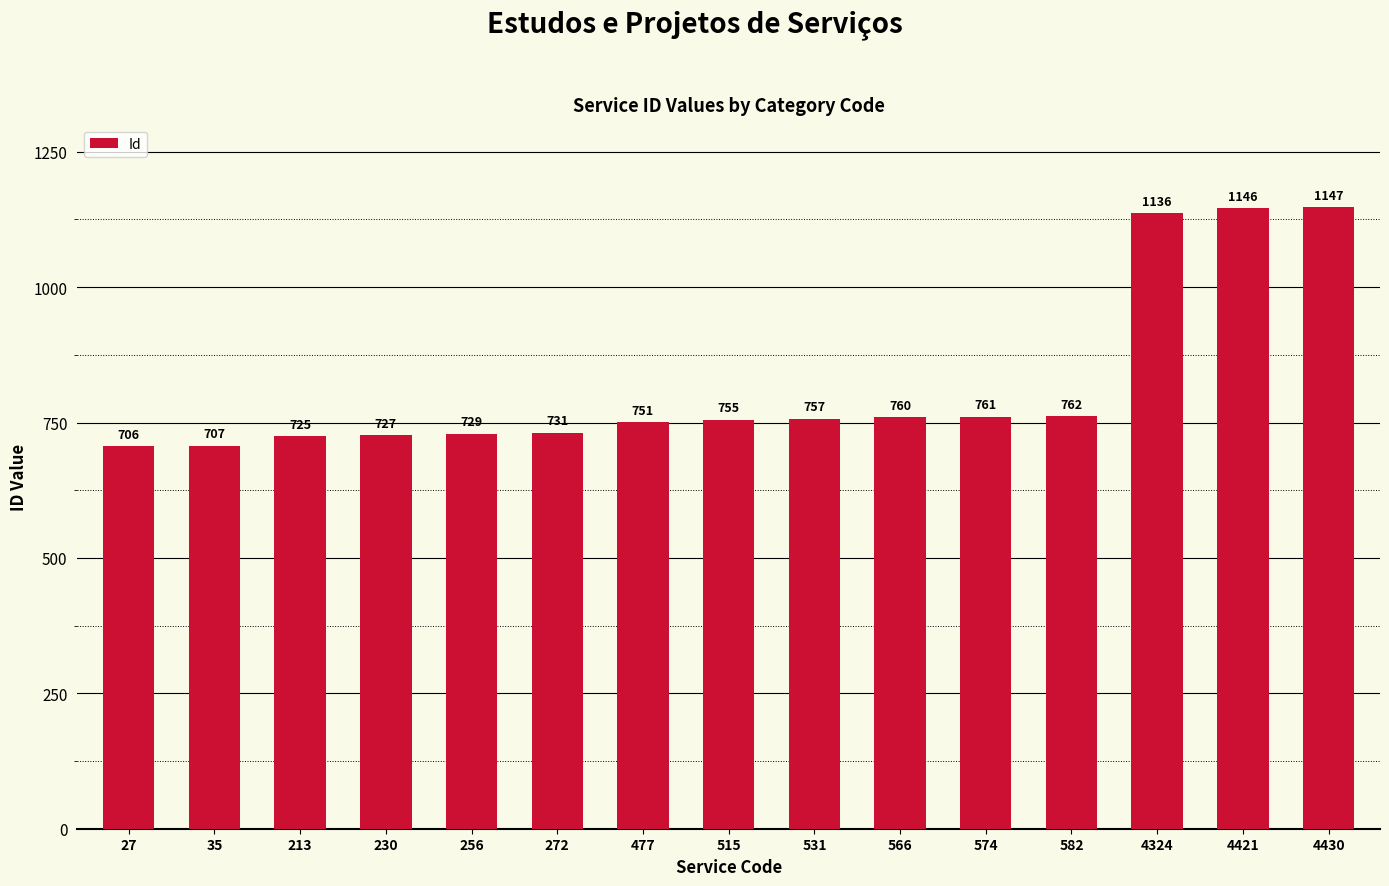

Rank the categories by value from lowest to highest.

27, 35, 213, 230, 256, 272, 477, 515, 531, 566, 574, 582, 4324, 4421, 4430